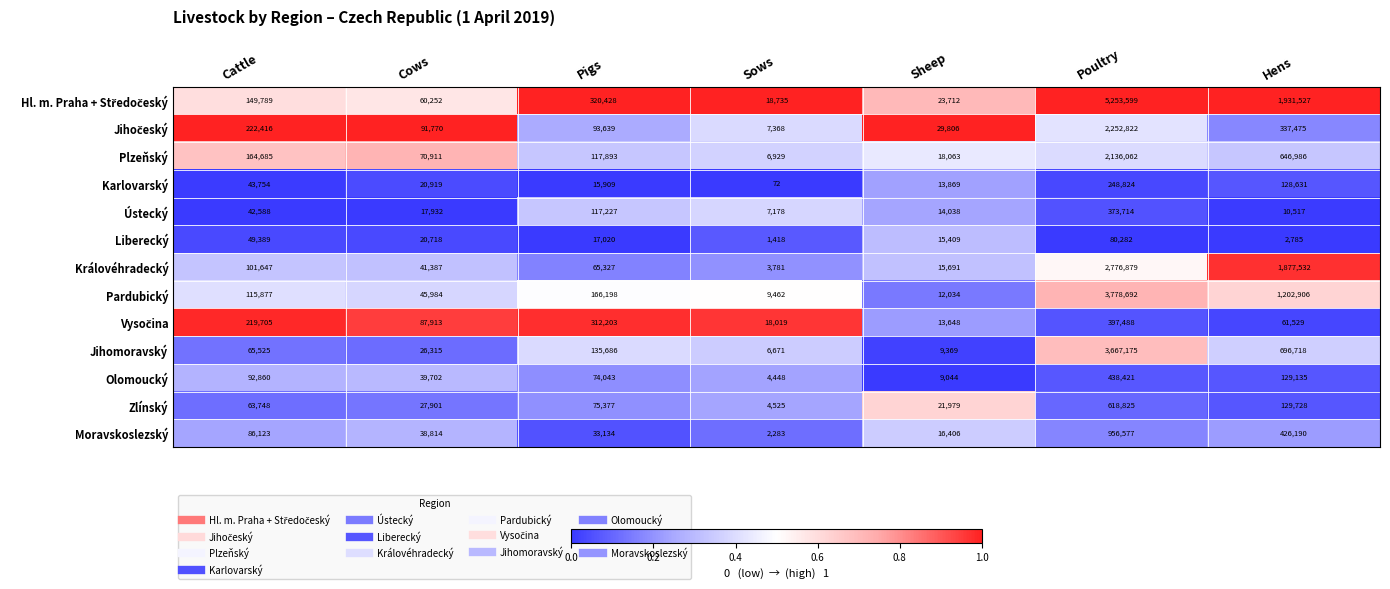

What is the total value across all series at Sheep?

213068